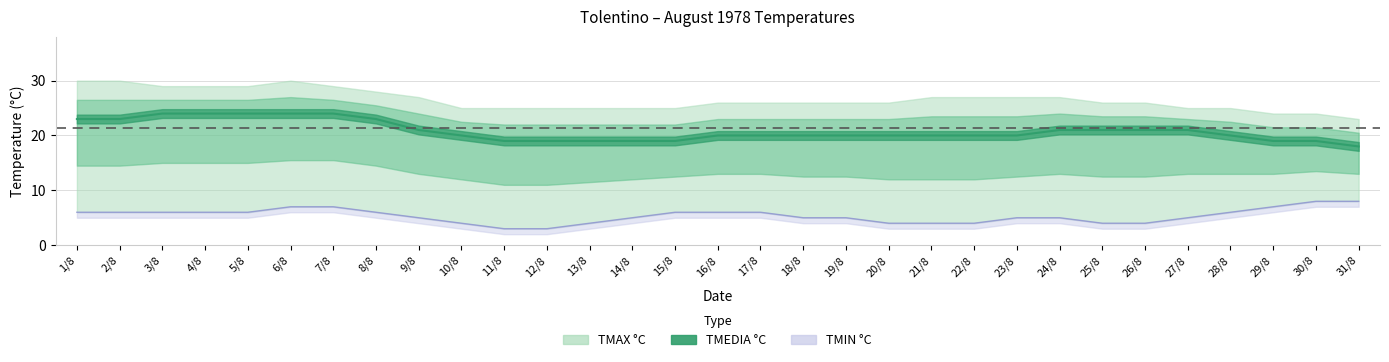

True or false: TMAX °C and TMIN °C intersect in this chart.

False